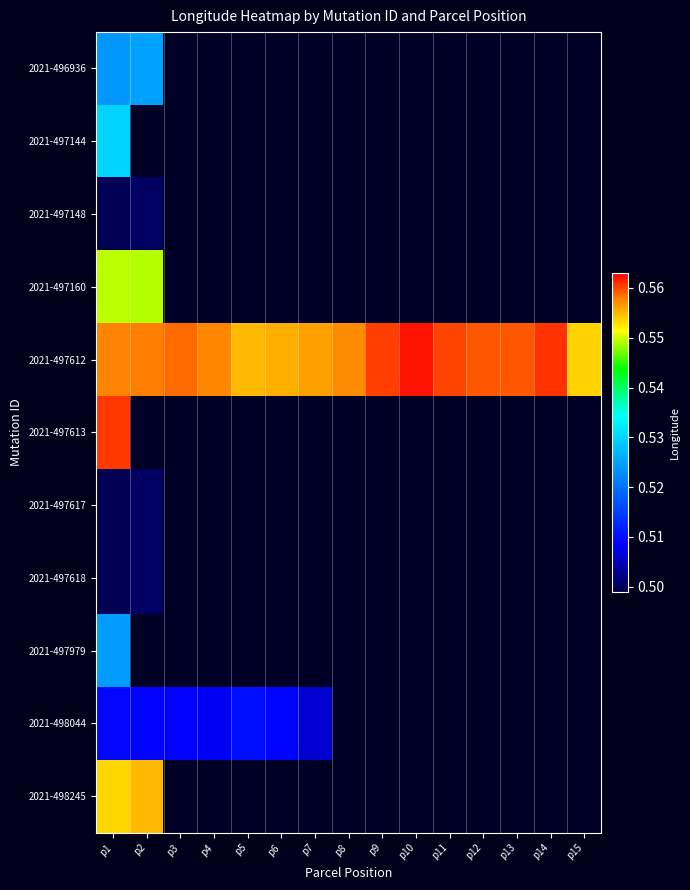

At which category does the chart reach its peak across all series?

p10